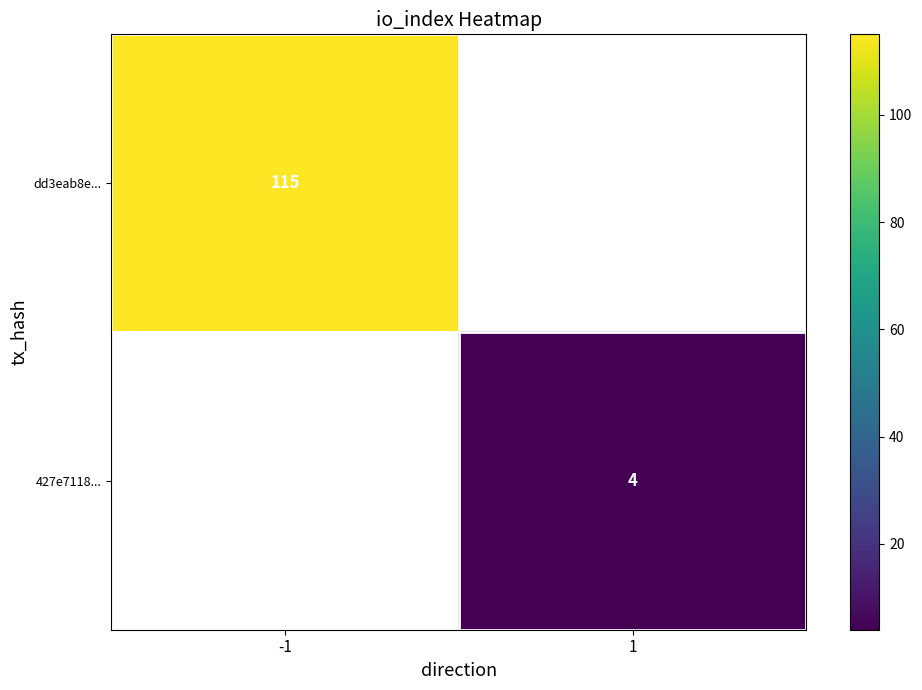

Is it true that 427e7118... equals 6 at 1?

False